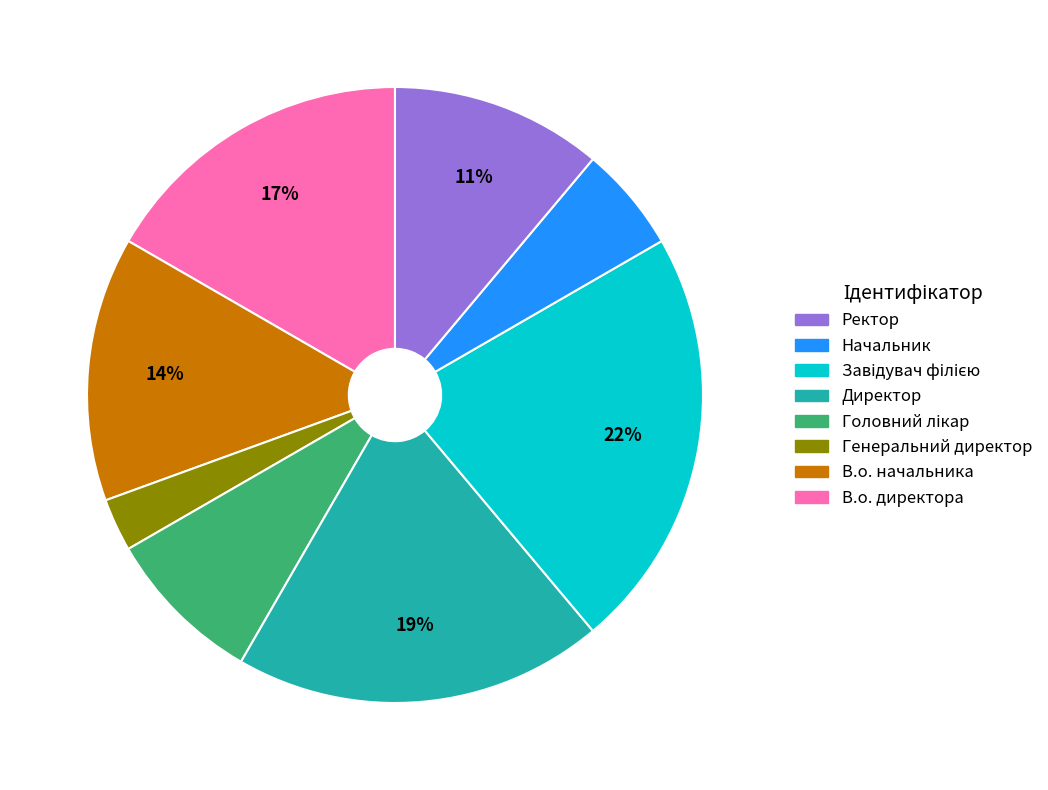

To the nearest percent, what is the difference between the largest and smallest slice percentages?

19%